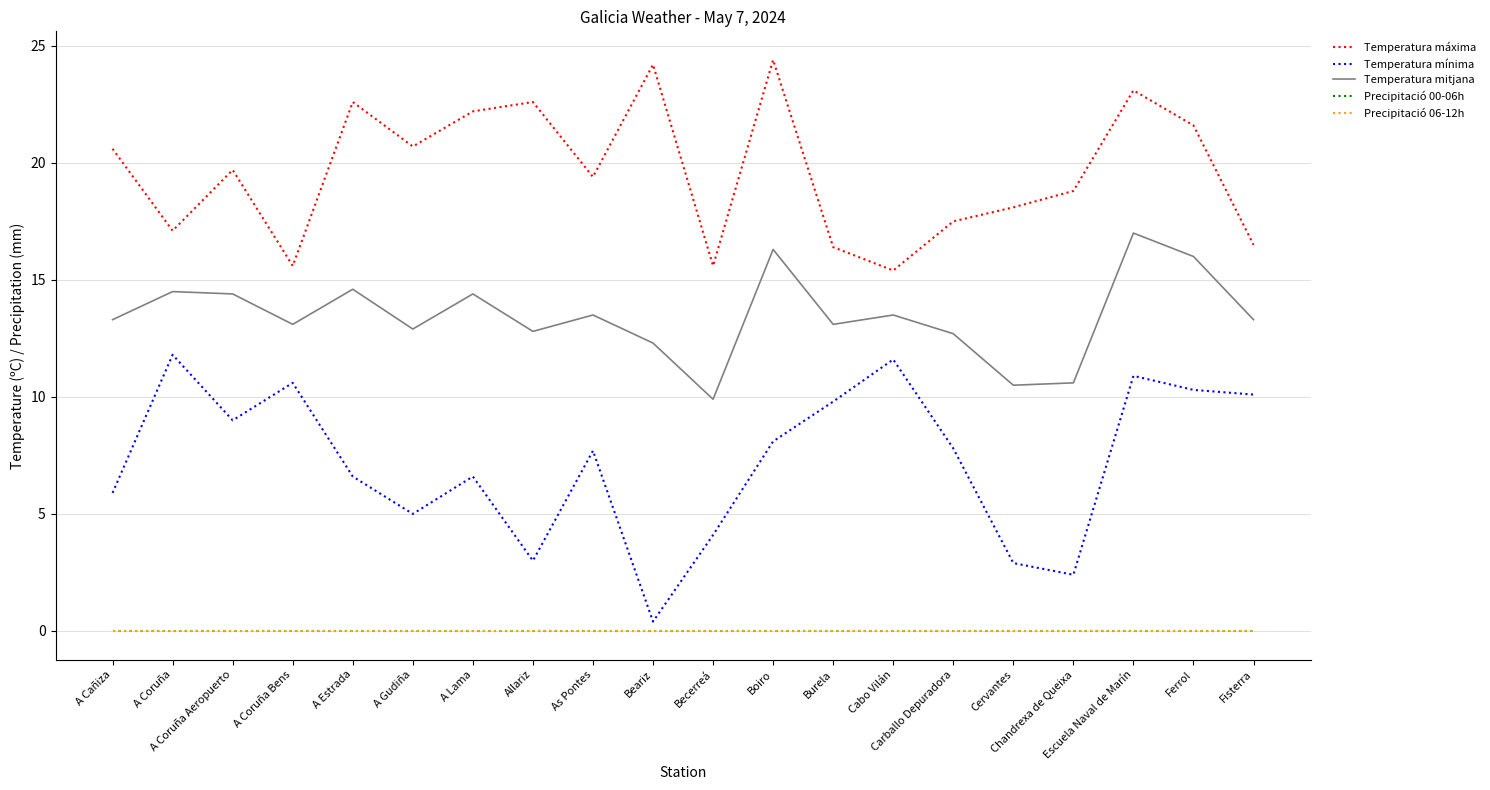

Rank the series by their maximum value, from highest to lowest.

Temperatura máxima, Temperatura mitjana, Temperatura mínima, Precipitació 00-06h, Precipitació 06-12h